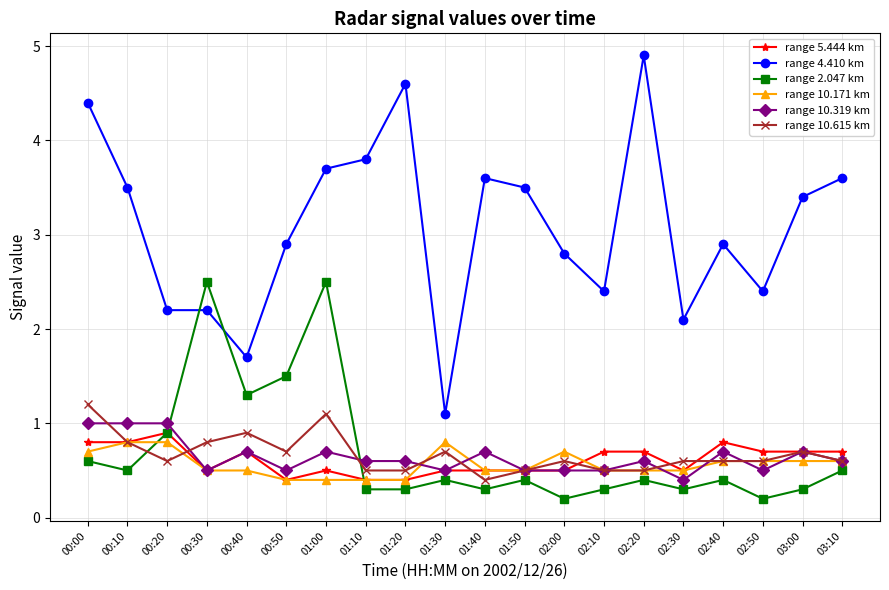

At which category does the chart reach its peak across all series?

02:20